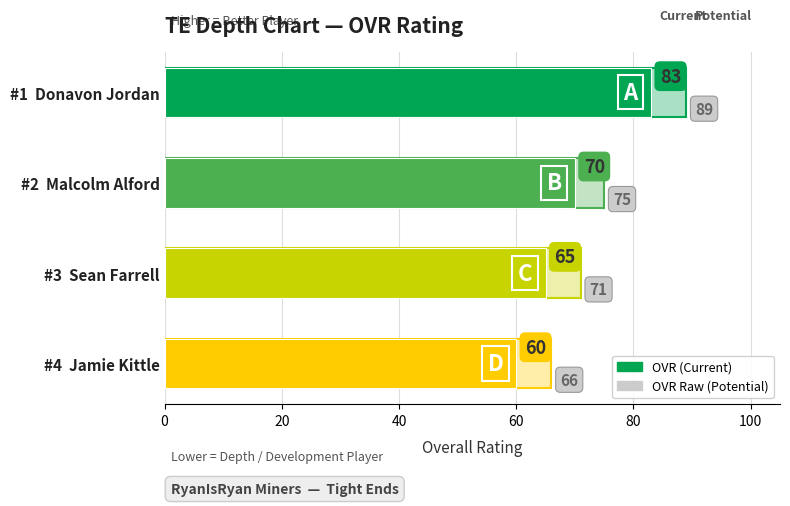

Reading left to right, extract all data points from this chart.

OVR Raw (Potential): 89	75	71	66
OVR (Current): 83	70	65	60